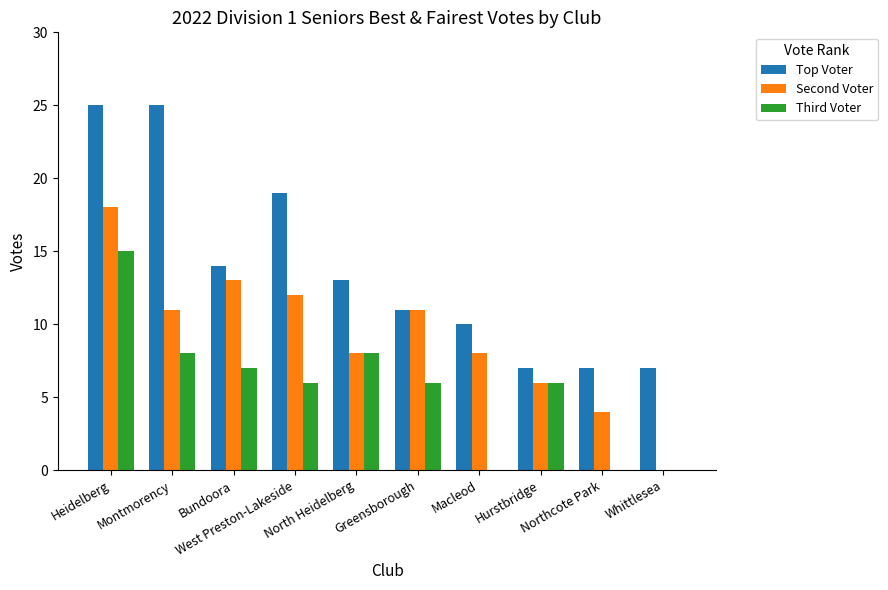

What is the maximum value for Top Voter?

25